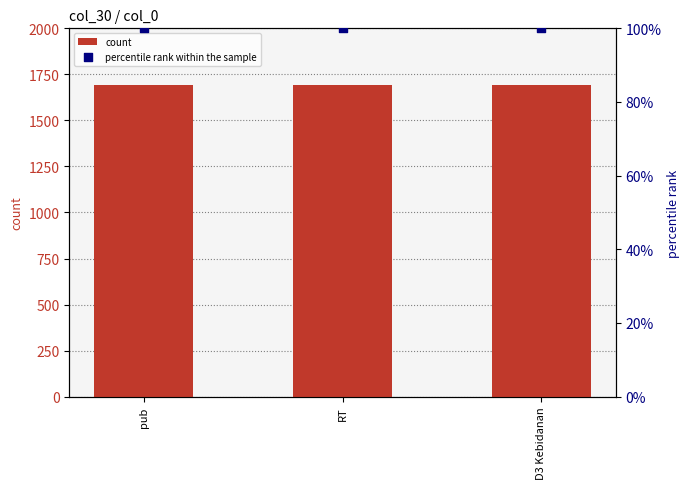

At how many categories does at least one series exceed 1453?

3